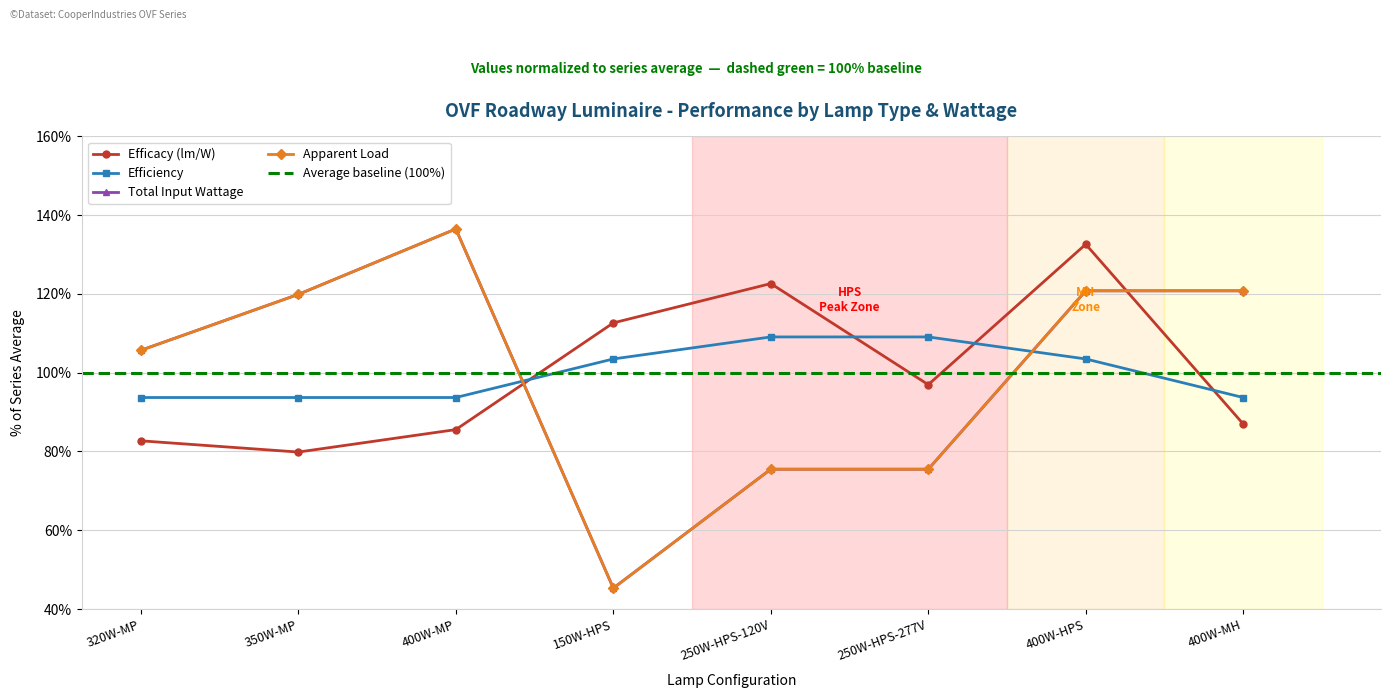

At how many categories does at least one series exceed 96?

8